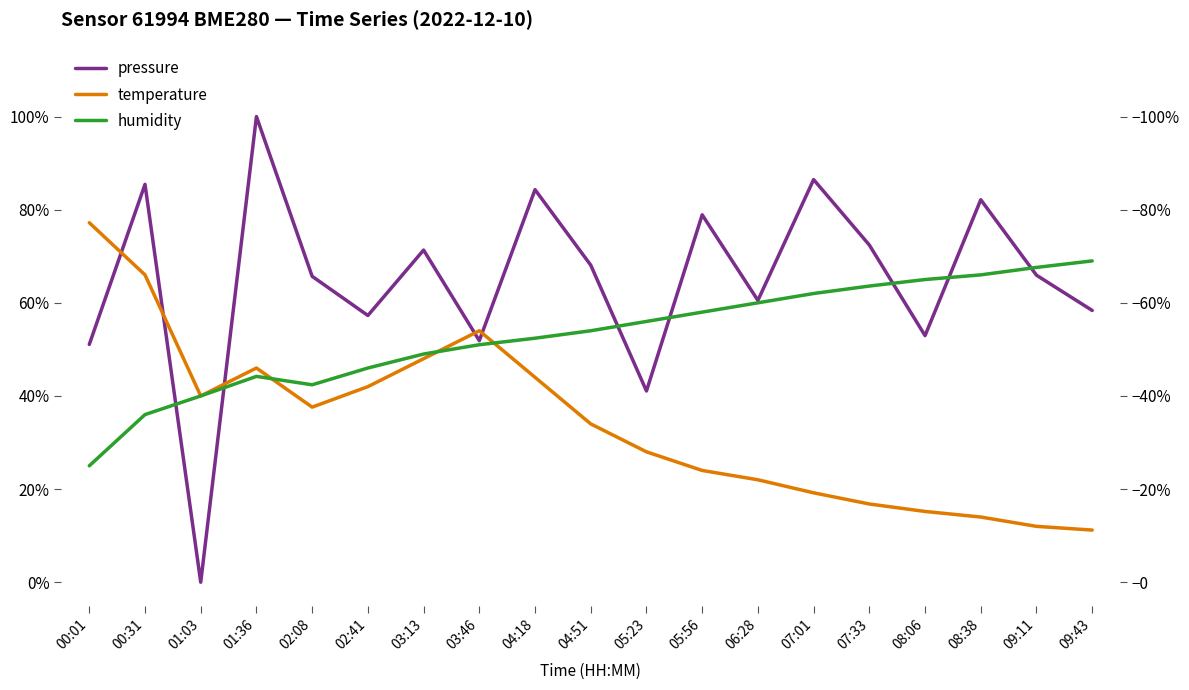

Which series changed the most between 03:13 and 04:51?

temperature